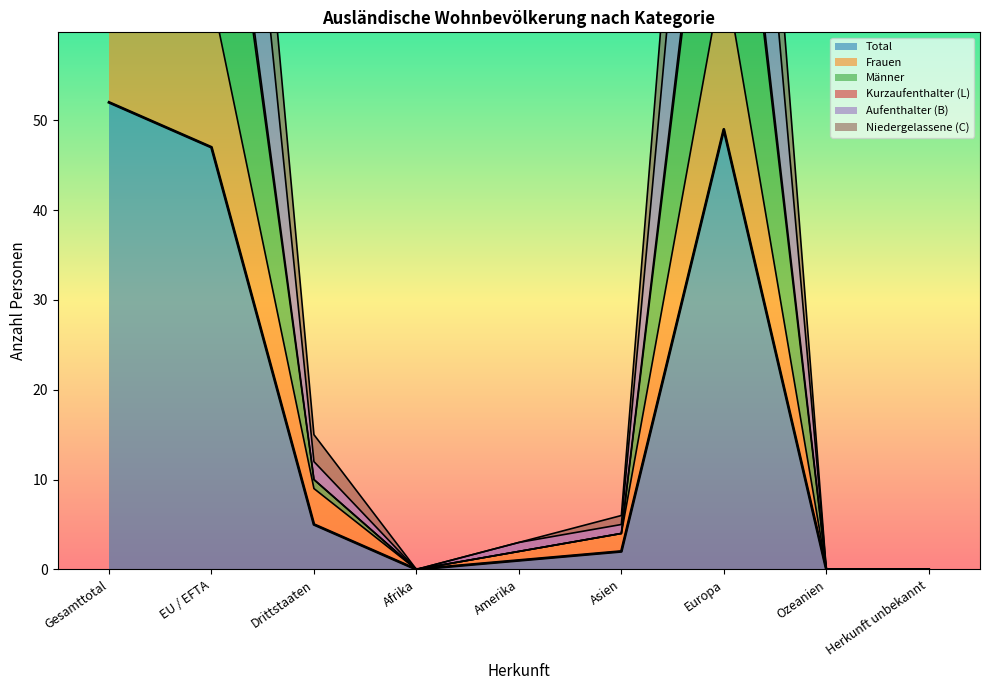

What is the highest value of the Niedergelassene (C) series?

104